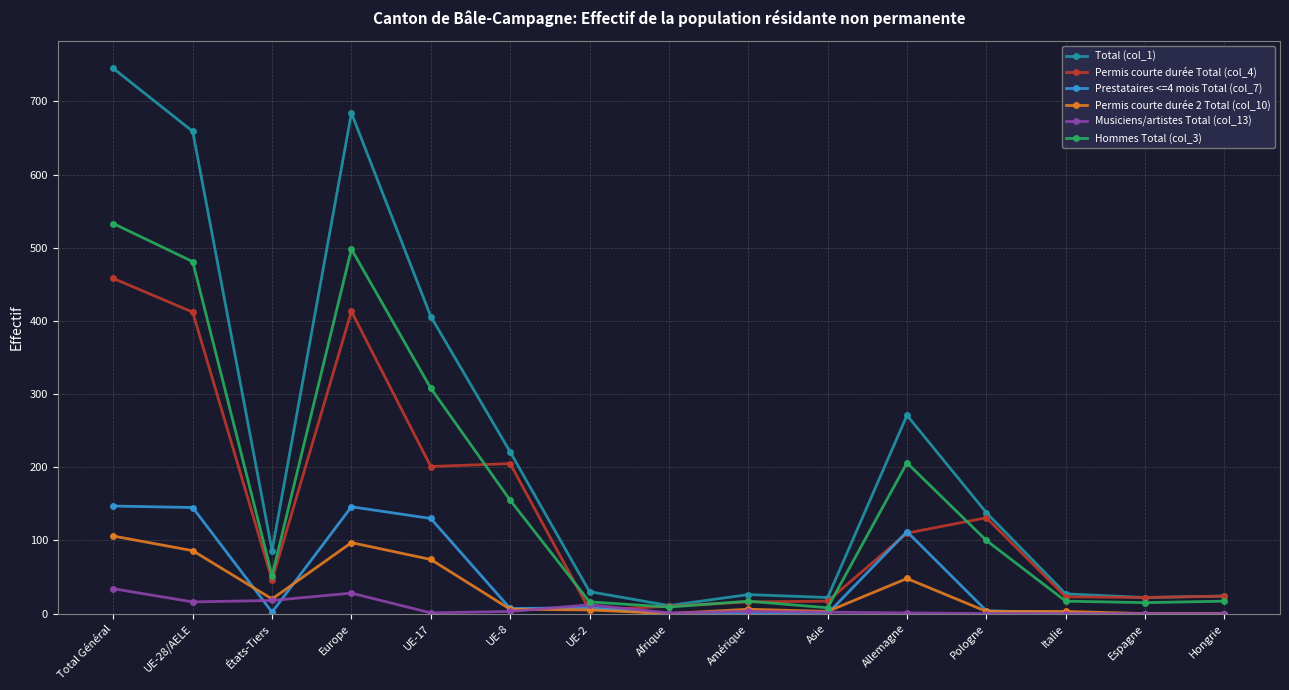

Which category has the highest value across all series?

Total Général